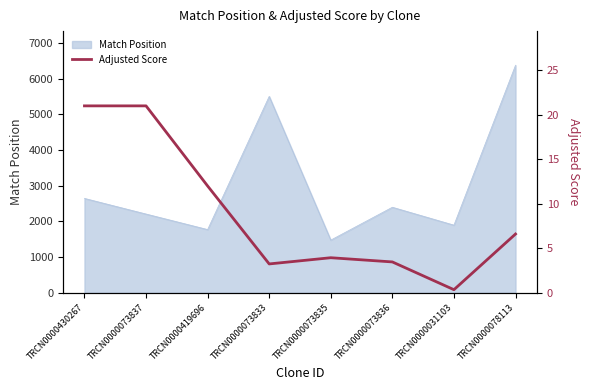

True or false: the data shows 6.6 at TRCN0000078113.

True